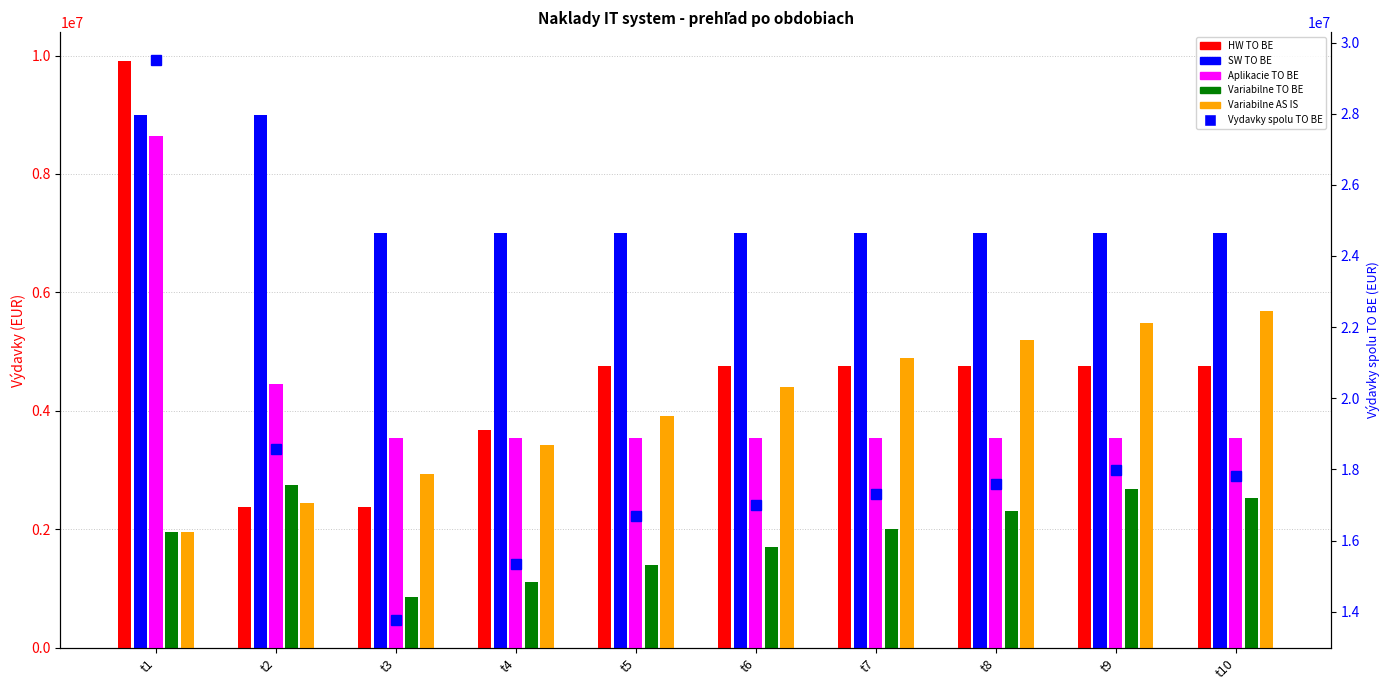

True or false: Variabilne TO BE has a value of 1699300 at t6.

True